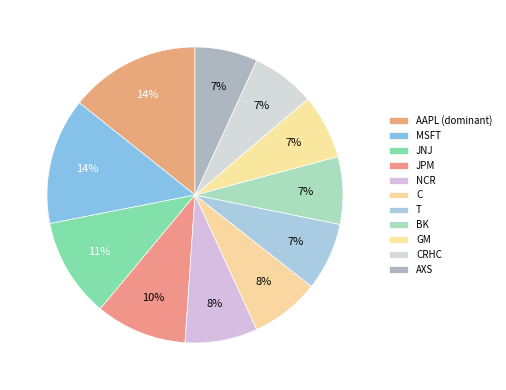

Does C represent more than half of the total?

No